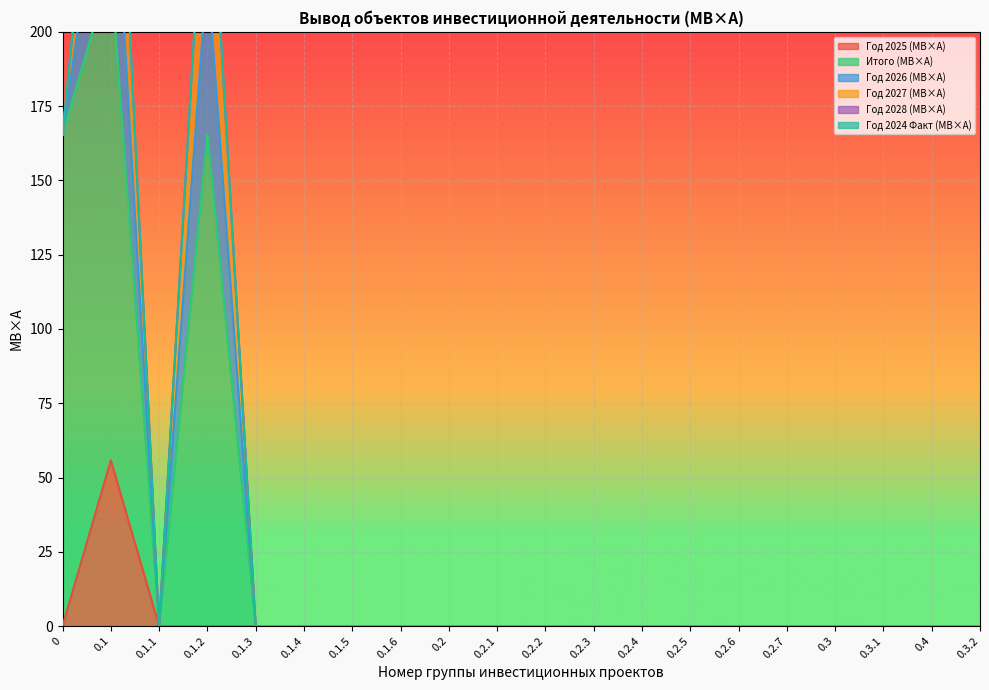

The value of Итого (МВ×А) at 0.2.1 is 0.0. True or false?

True